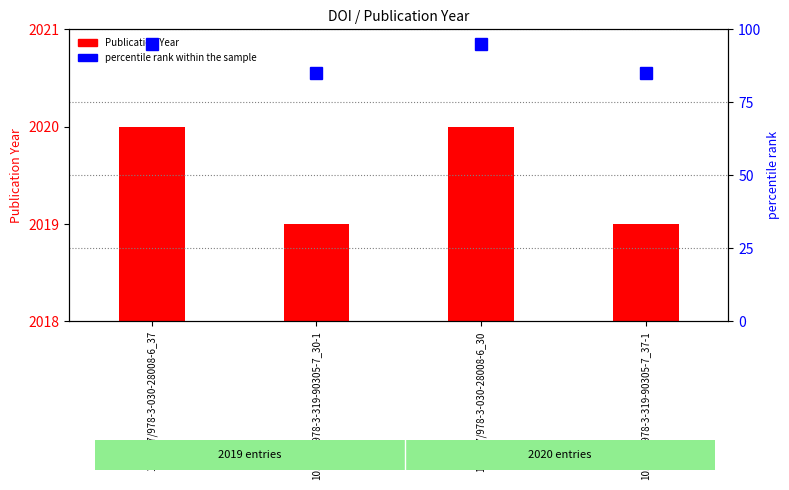

Rank the categories by Publication Year value from highest to lowest.

10.1007/978-3-030-28008-6_37, 10.1007/978-3-030-28008-6_30, 10.1007/978-3-319-90305-7_30-1, 10.1007/978-3-319-90305-7_37-1